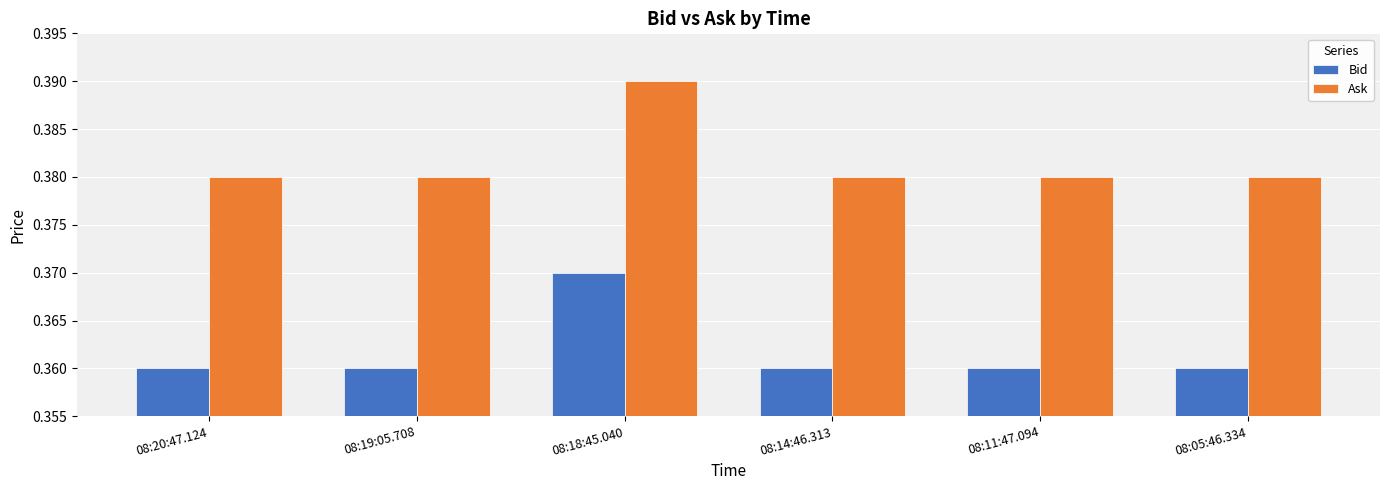

Count the Bid values in the range 0 to 1.

6